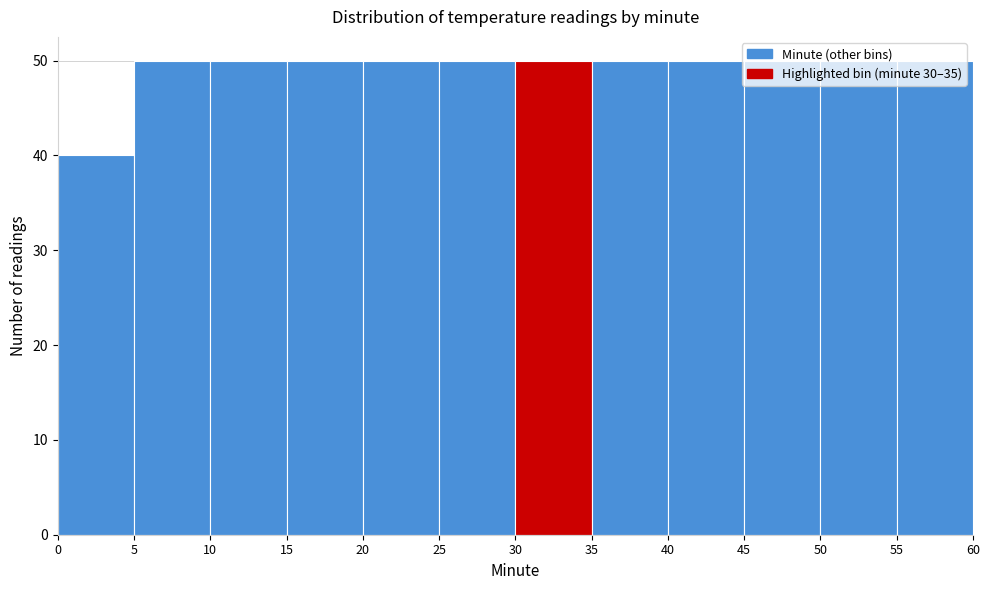

What is the height of the bar covering 25 to 30 on the x-axis? The values are not printed on the chart, so give them approximately, as read against the axis.

50